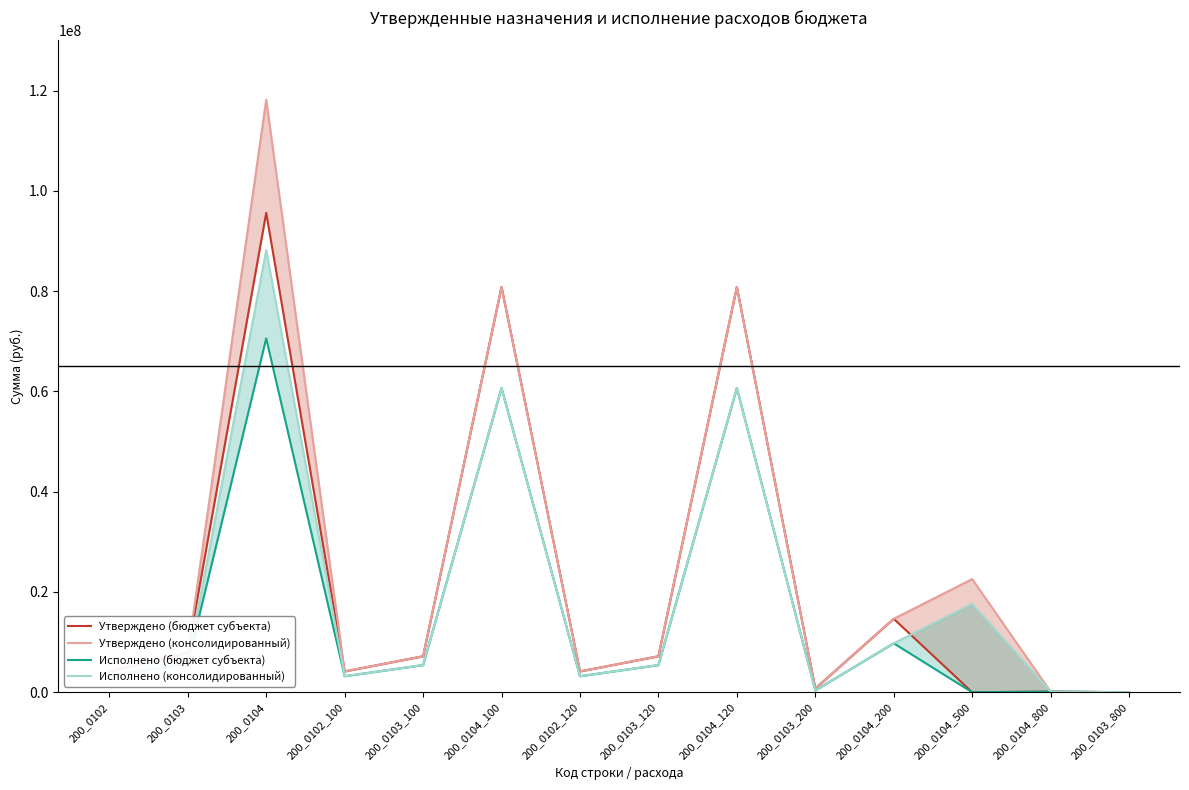

Where is the first local minimum for Исполнено (консолидированный)?

200_0102_100